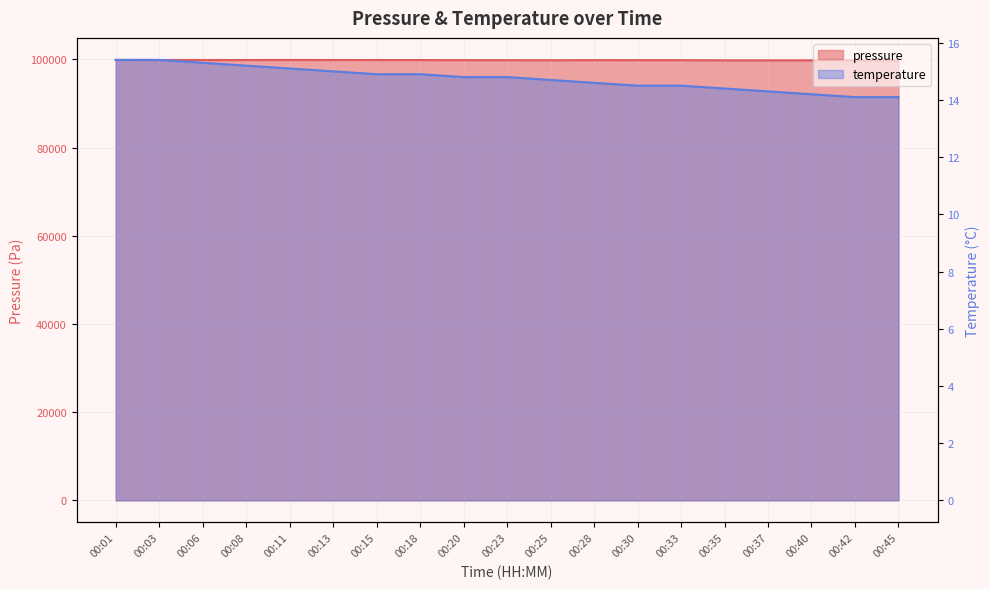

The temperature series shows 5.0 at 00:06. True or false?

False